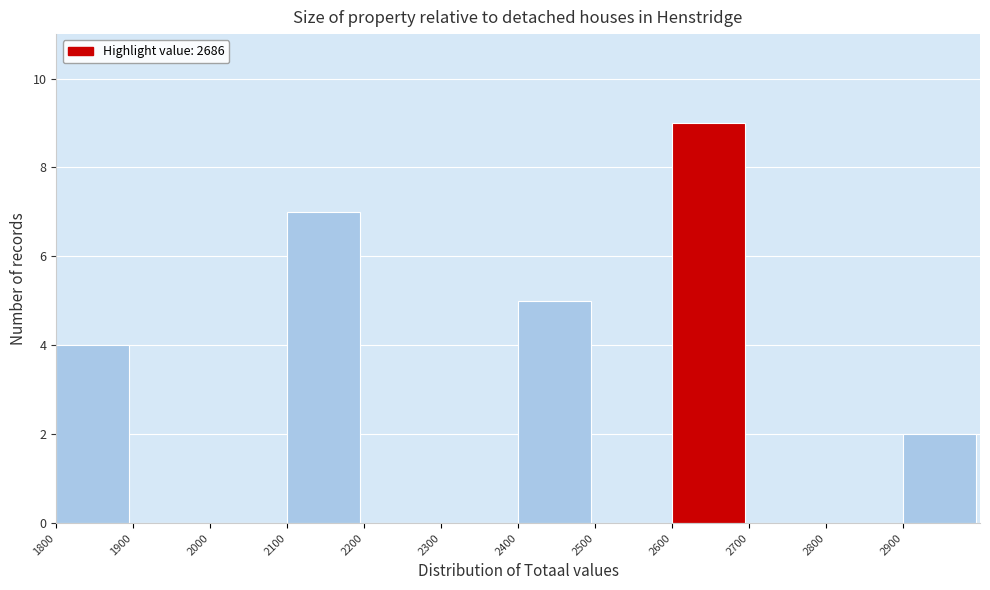

Reading left to right, transcribe this chart: for each bar, give the range it covers on the x-axis and its height. The values are not printed on the chart, so give them approximately, as read against the axis.

1800 to 1900: 4
1900 to 2000: 0
2000 to 2100: 0
2100 to 2200: 7
2200 to 2300: 0
2300 to 2400: 0
2400 to 2500: 5
2500 to 2600: 0
2600 to 2700: 9
2700 to 2800: 0
2800 to 2900: 0
2900 to 3000: 2